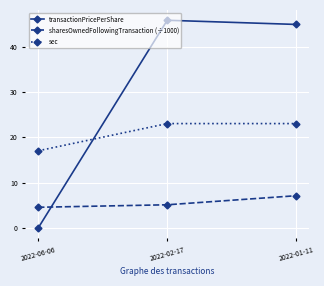

What is the label of the 1st point from the left?

2022-06-06